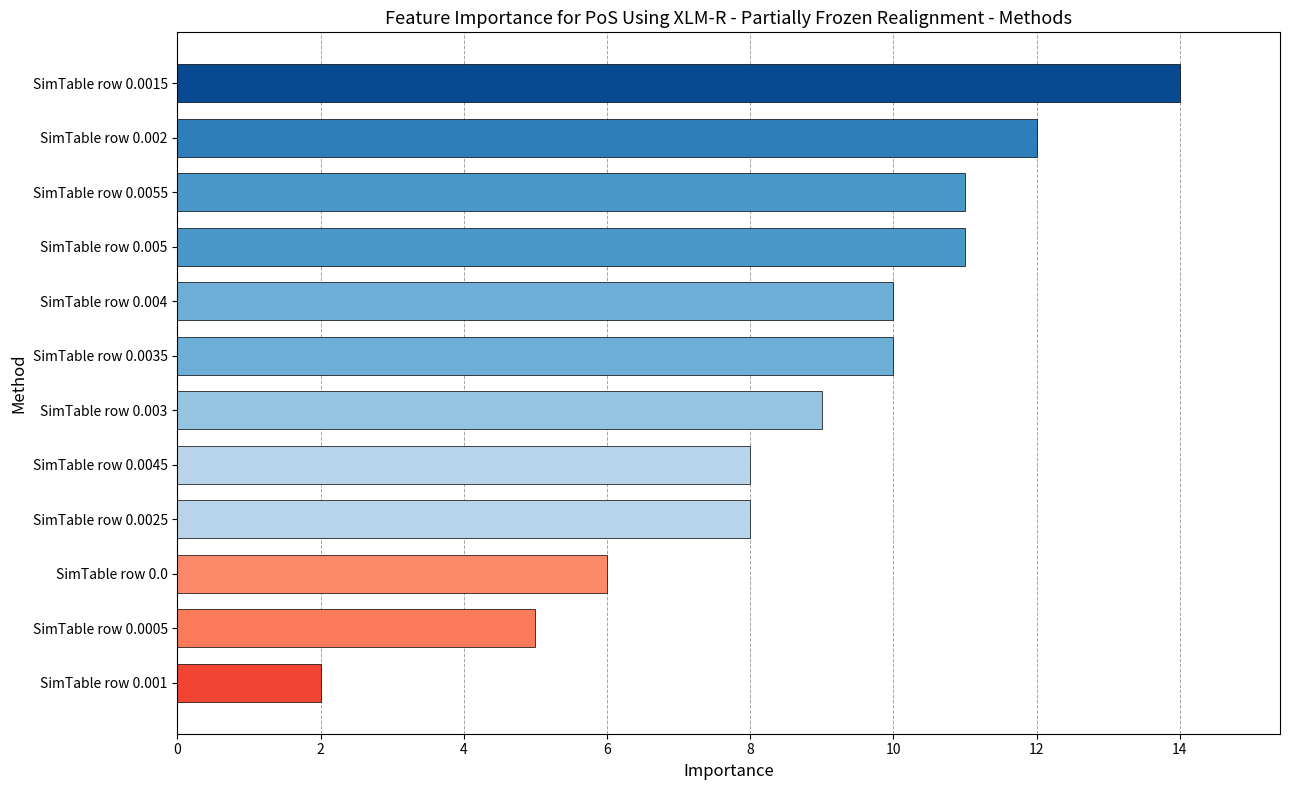

What is the difference between the maximum and minimum values?

12